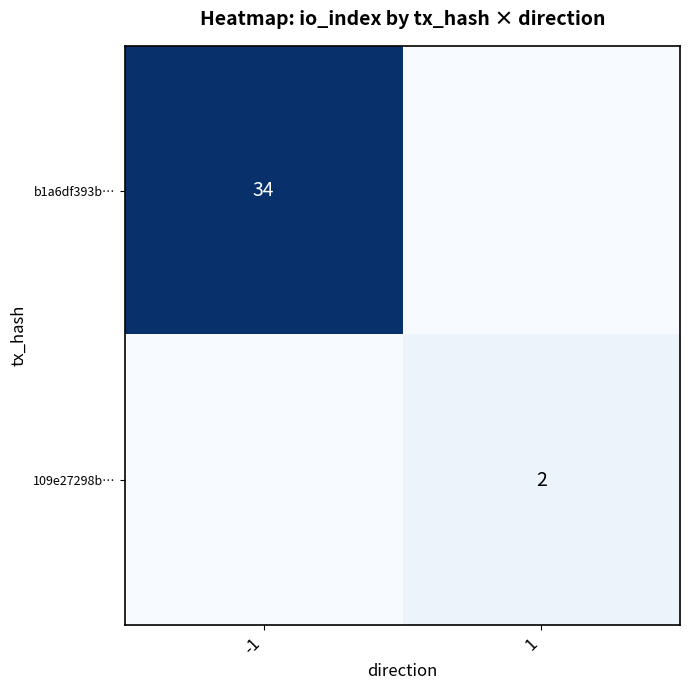

At which category does the chart reach its minimum across all series?

1